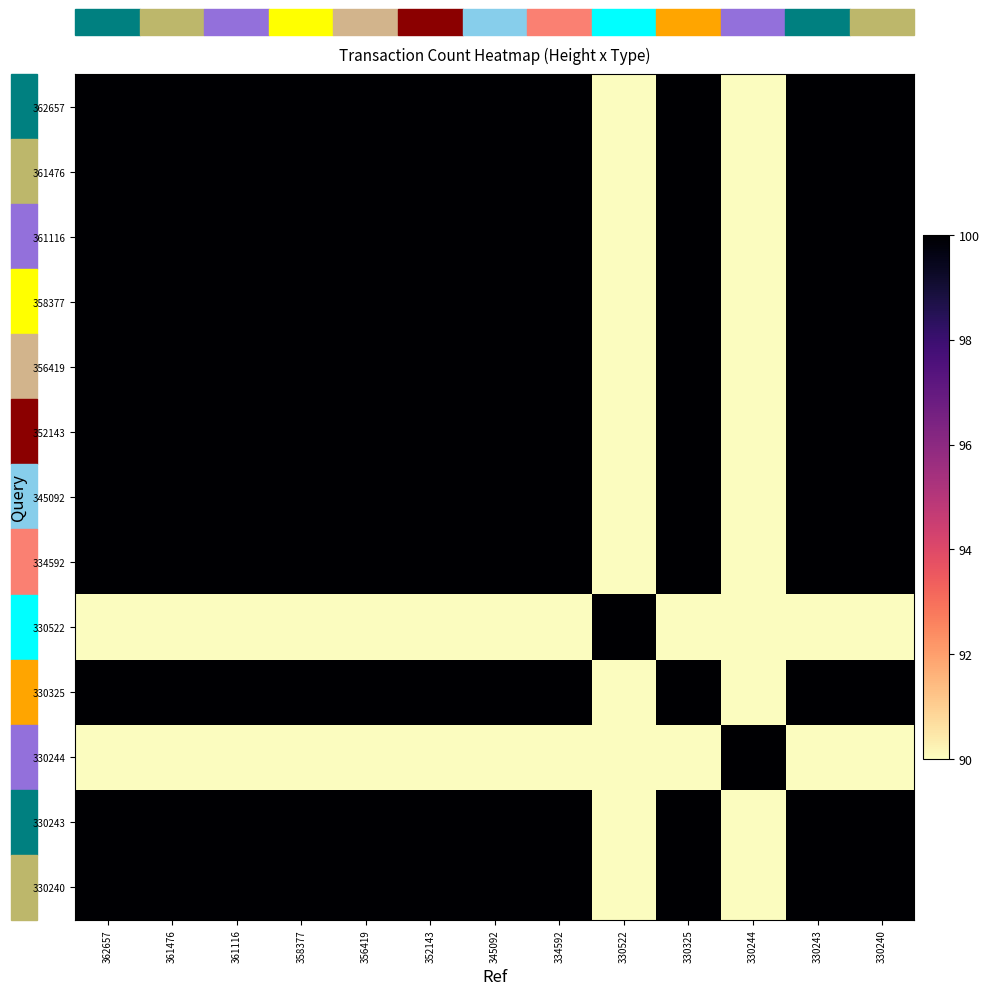

List the series in order of their peak value, lowest first.

362657, 361476, 361116, 358377, 356419, 352143, 345092, 334592, 330522, 330325, 330244, 330243, 330240